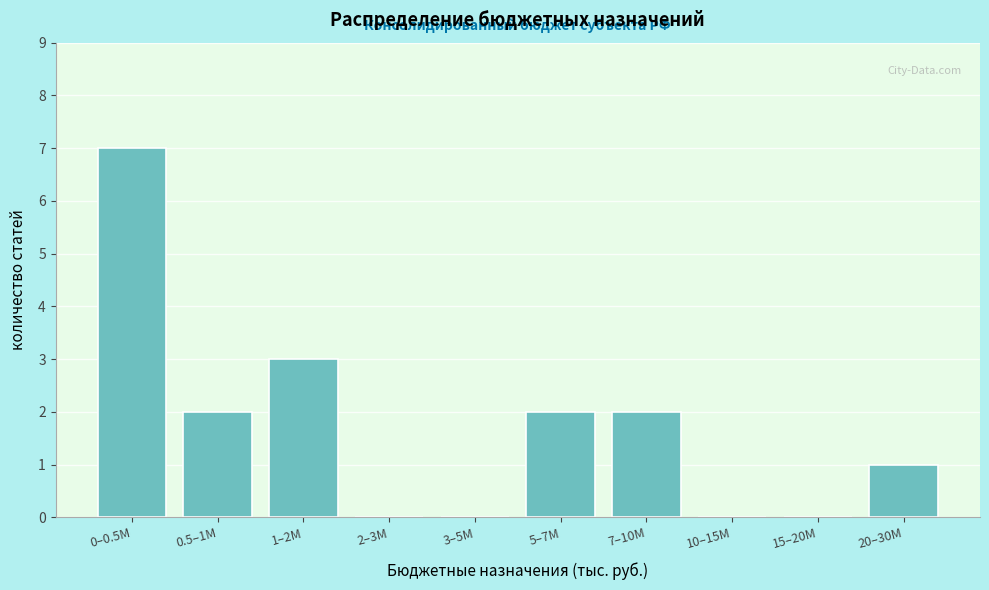

Reading left to right, what are all the values shown in this chart?

0–0.5M=7	0.5–1M=2	1–2M=3	2–3M=0	3–5M=0	5–7M=2	7–10M=2	10–15M=0	15–20M=0	20–30M=1